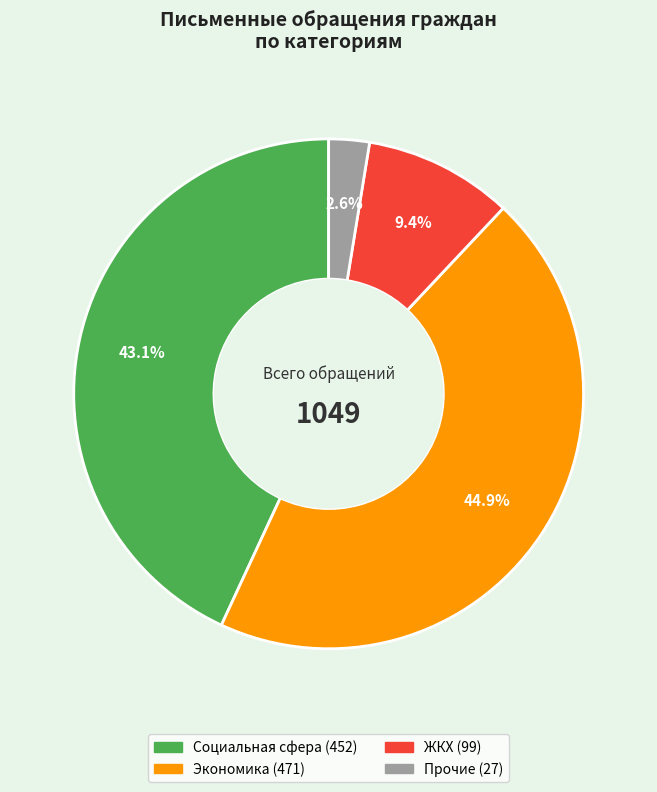

Count the number of slices in the pie.

4